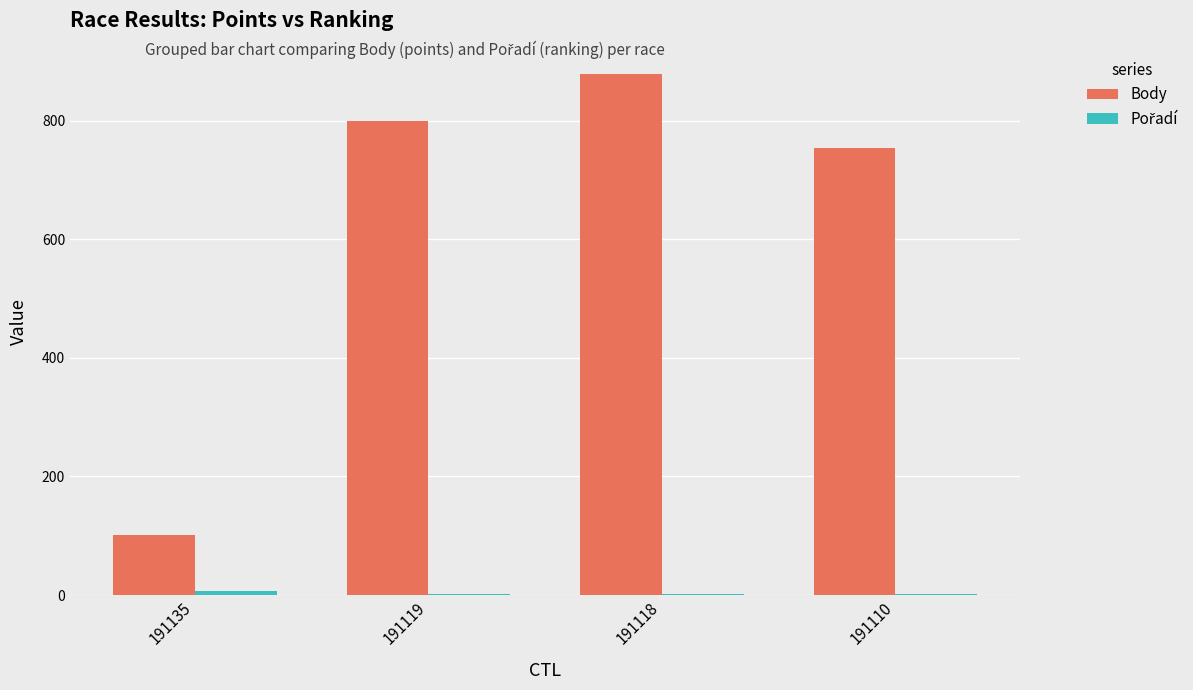

Between 191119 and 191110, which series saw the biggest shift?

Body